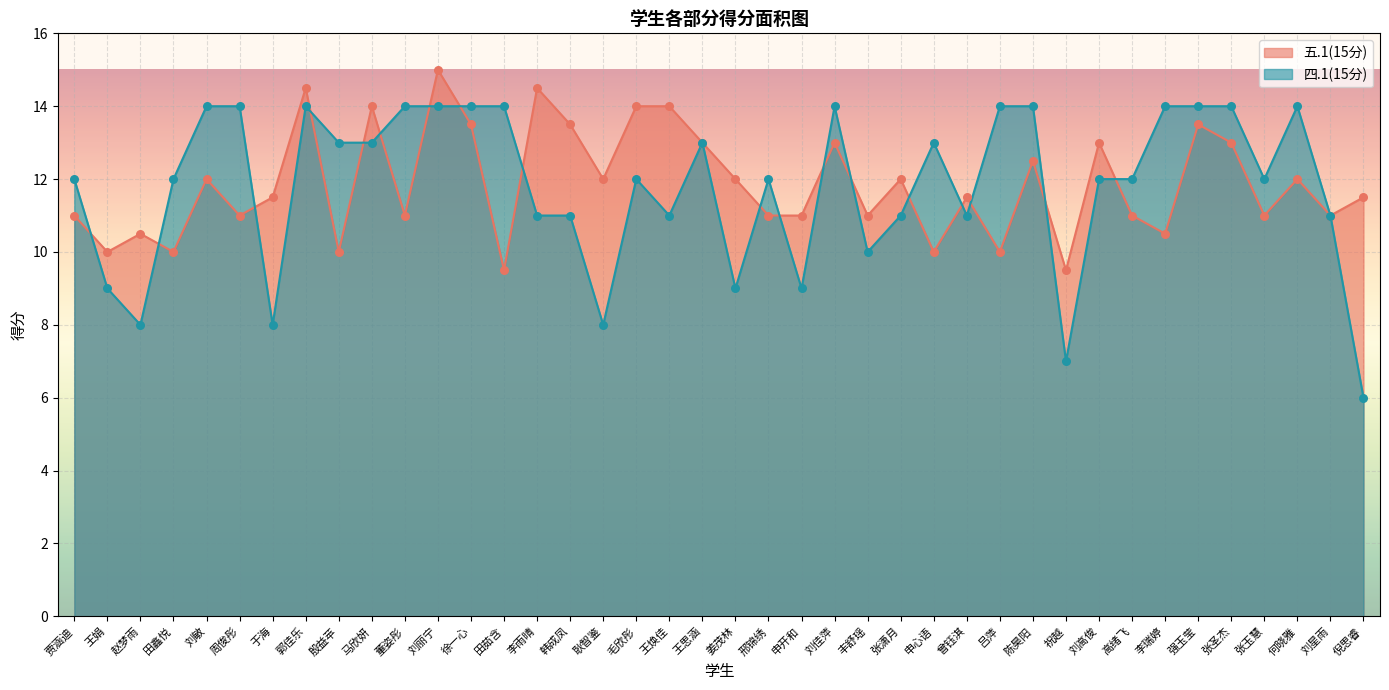

At how many categories does at least one series exceed 9?

40